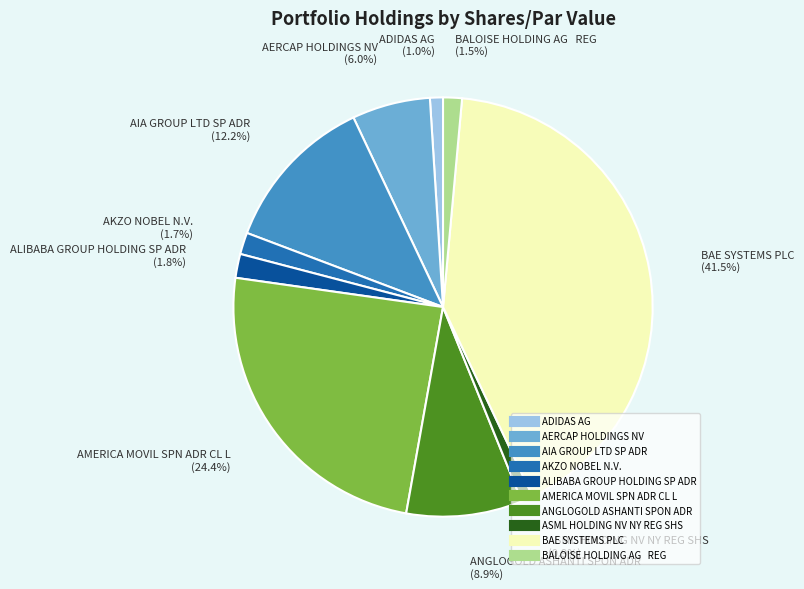

Is ASML HOLDING NV NY REG SHS the majority of the pie?

No